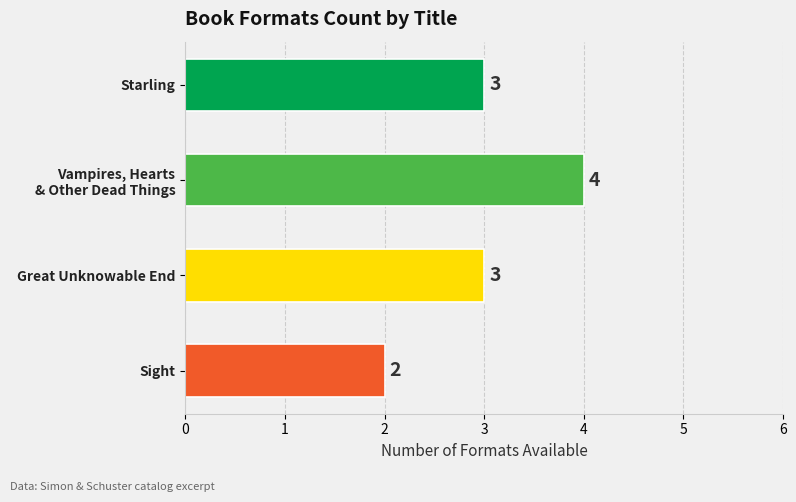

Reading bottom to top, transcribe all the data shown in this chart.

2	3	4	3